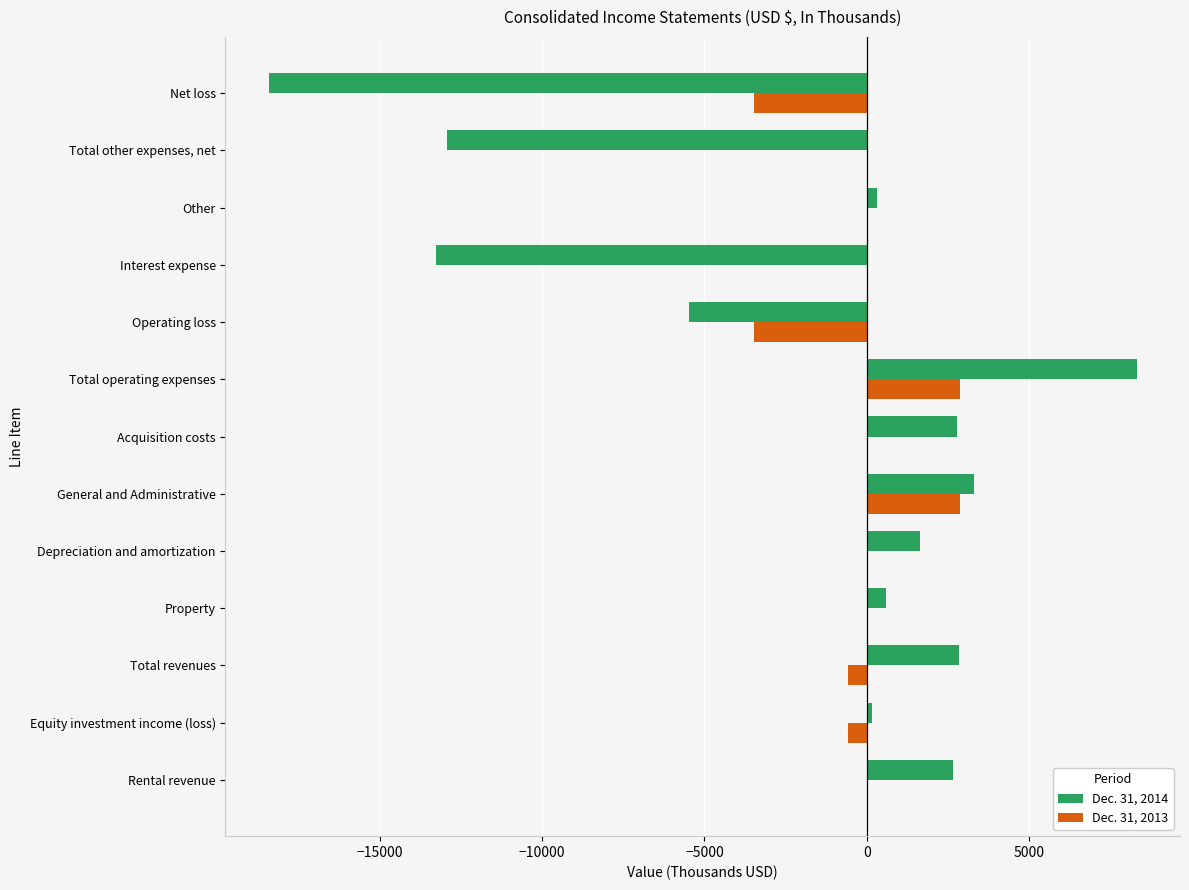

True or false: Dec. 31, 2014 has a value of 13105 at Total operating expenses.

False